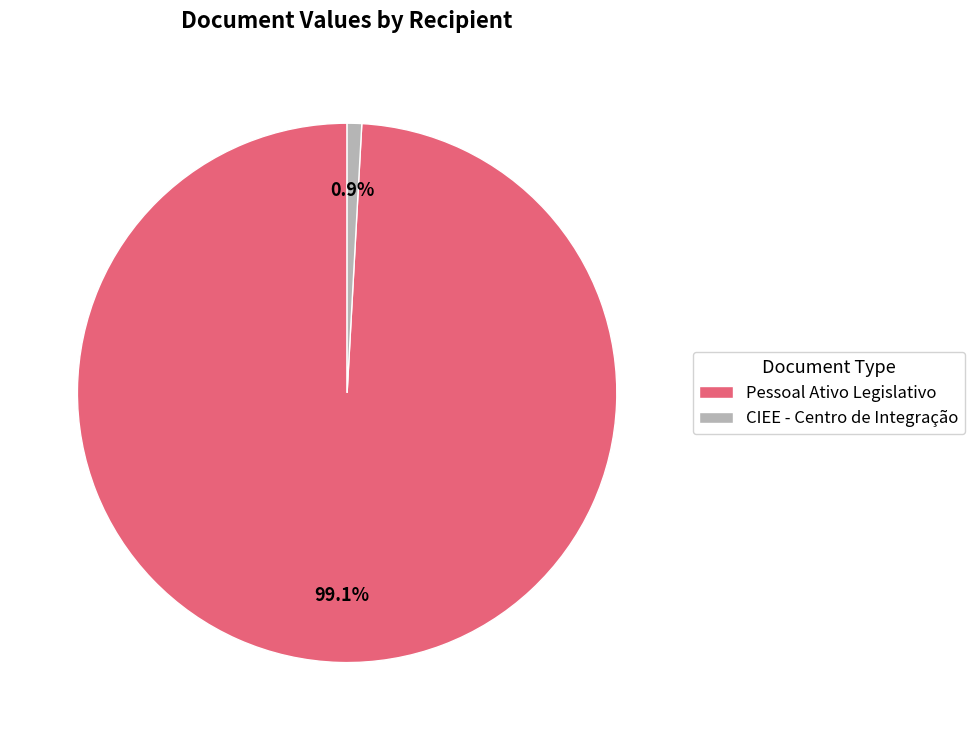

Which slice is the smallest?

CIEE - Centro de Integração